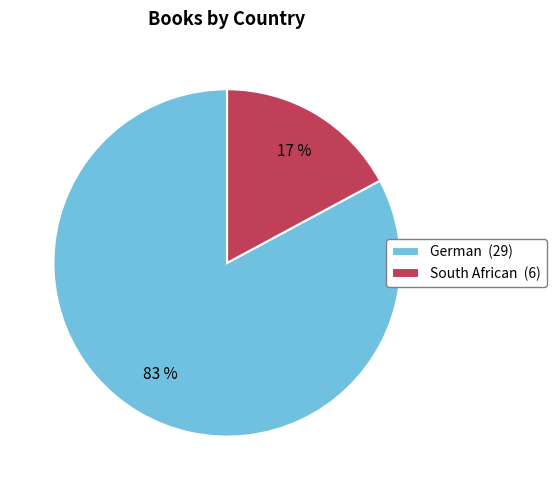

Rank the categories by value from highest to lowest.

German, South African